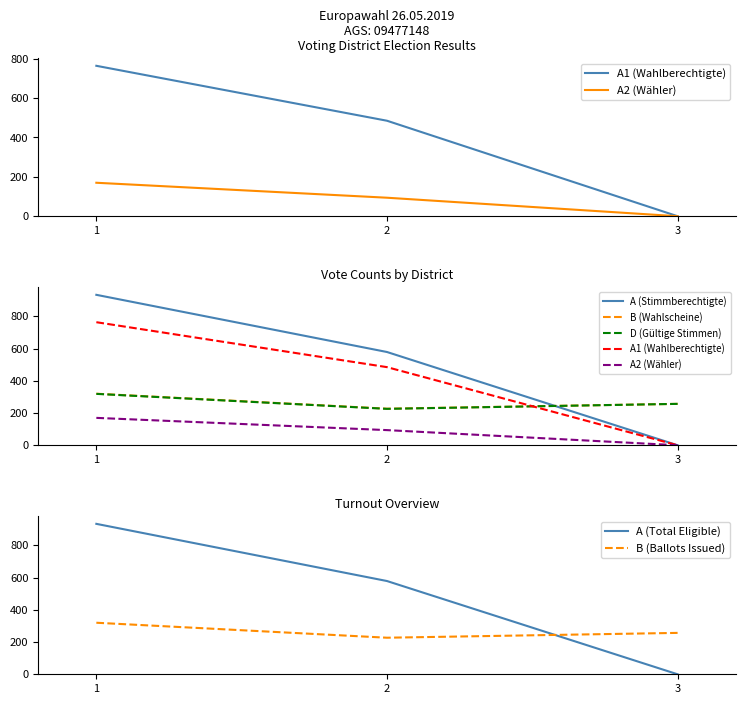

What is the maximum value for B (Ballots Issued)?

320